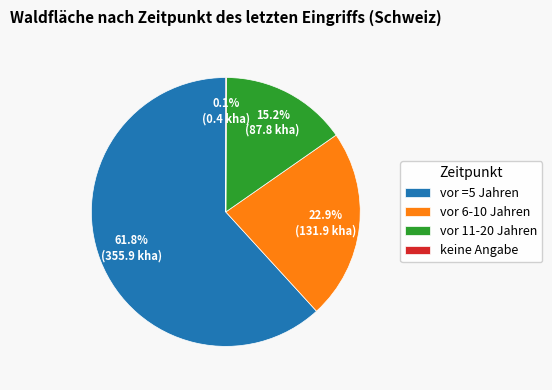

To the nearest percent, what is the combined percentage of vor 11-20 Jahren and vor =5 Jahren?

77%